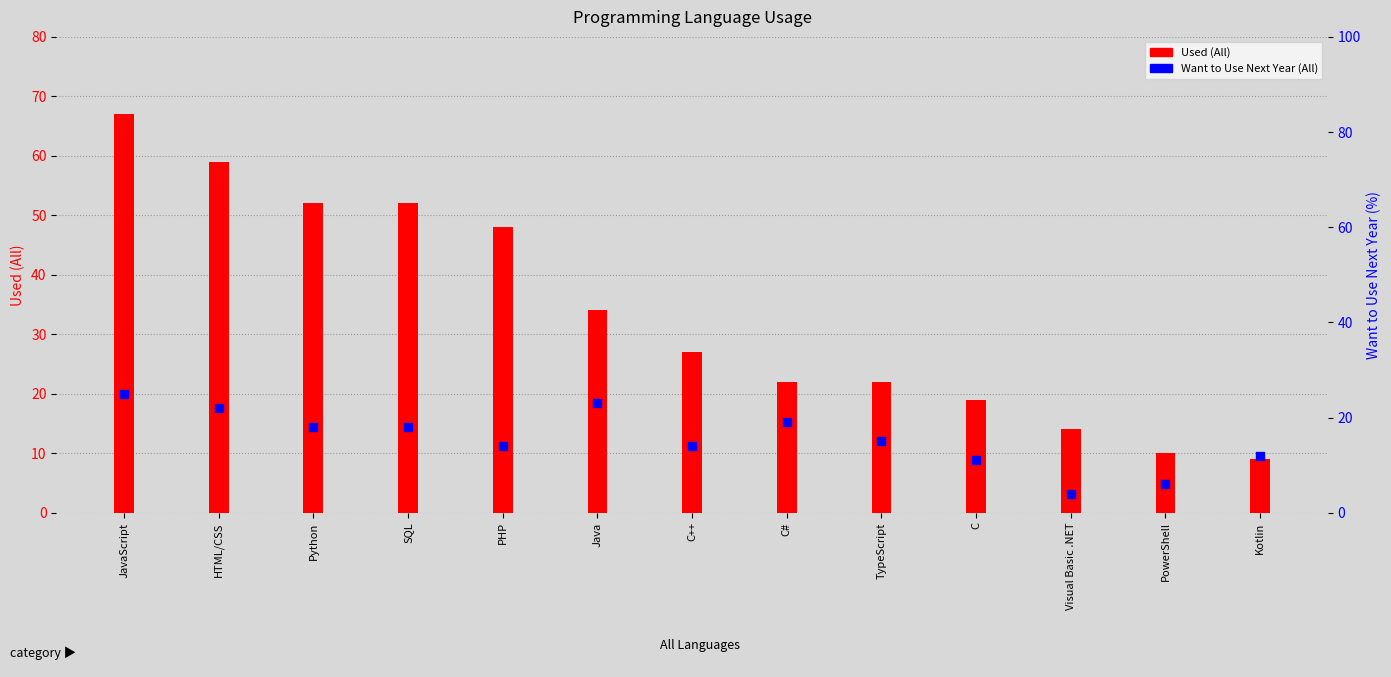

Which series has the largest total across all categories?

Used (All)